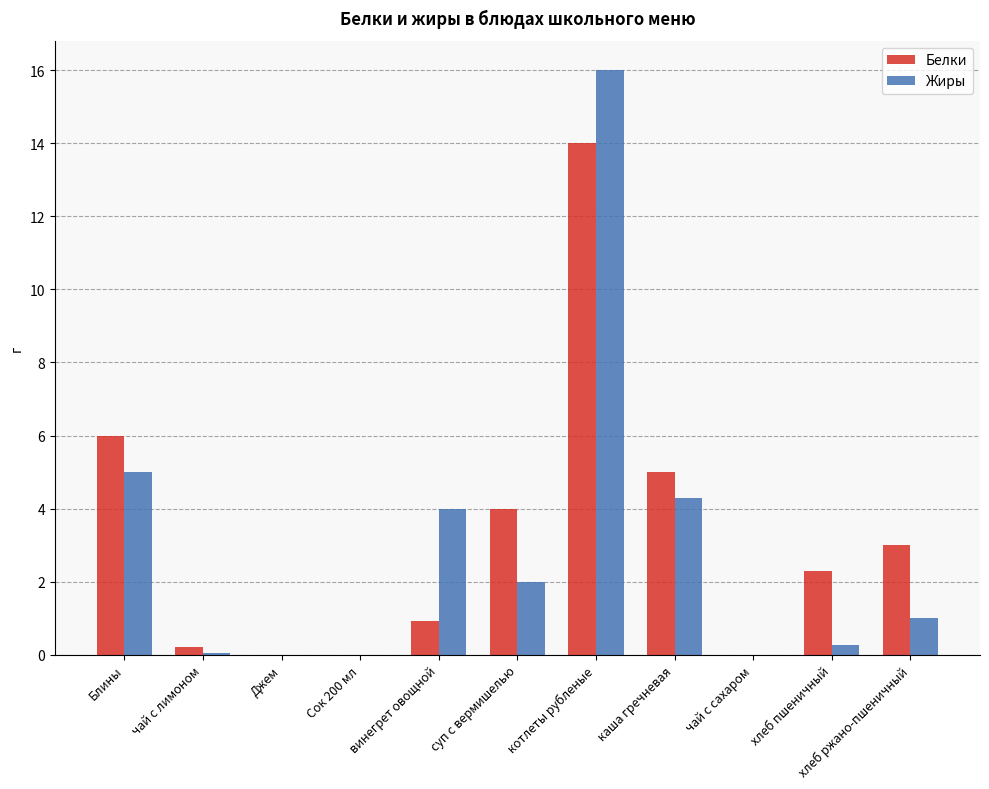

What are all the series names shown in the legend?

Белки, Жиры